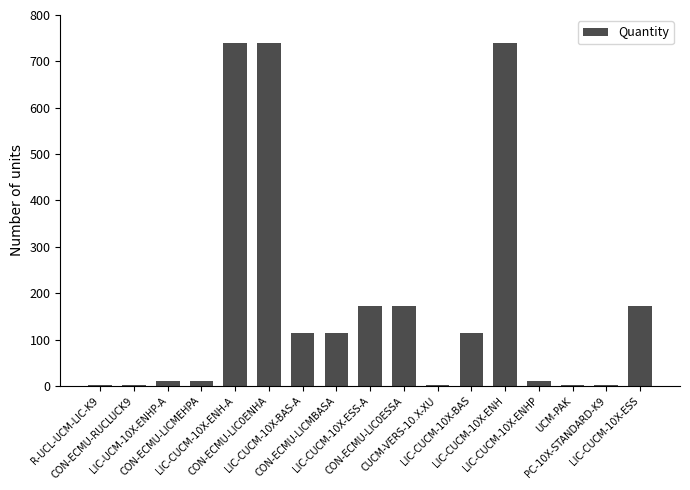

Reading left to right, transcribe all the data shown in this chart.

1	1	10	10	740	740	115	115	172	172	1	115	740	10	1	1	172